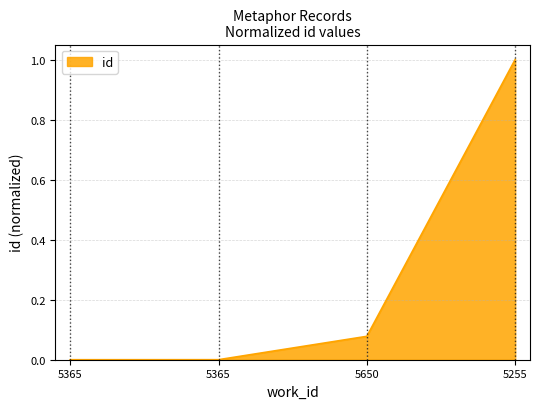

How many categories are shown in the chart?

4